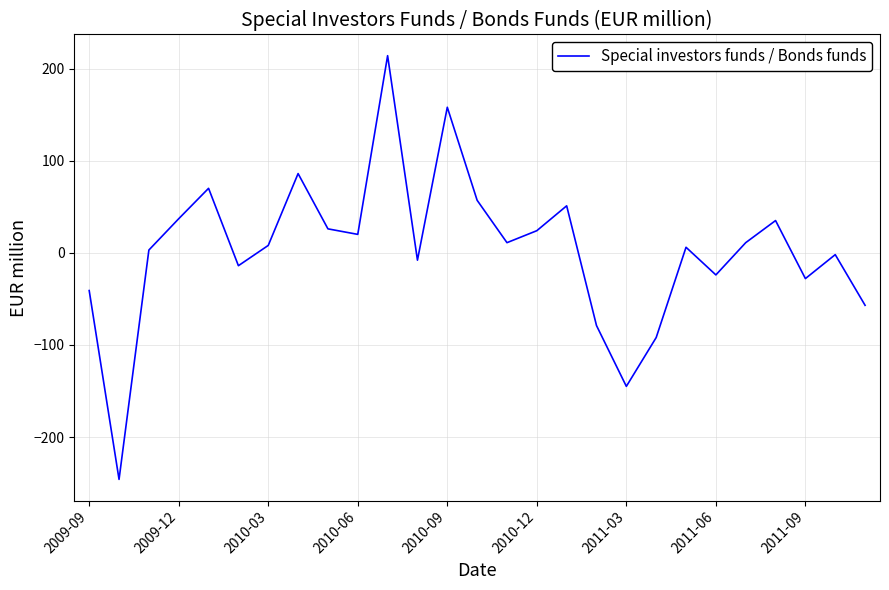

What is the maximum value shown in the chart?

214